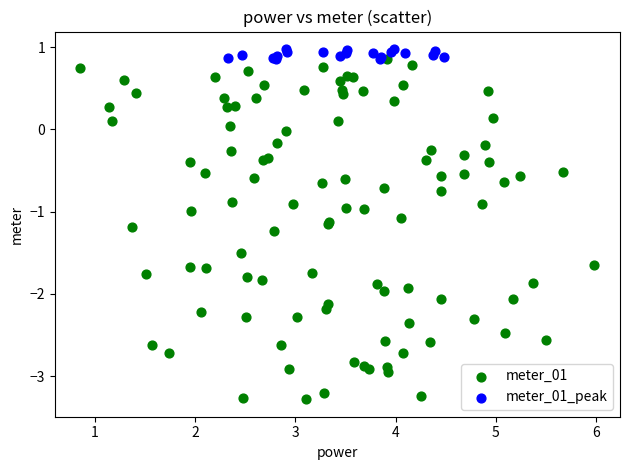

Which series has the widest spread of Y values?

meter_01